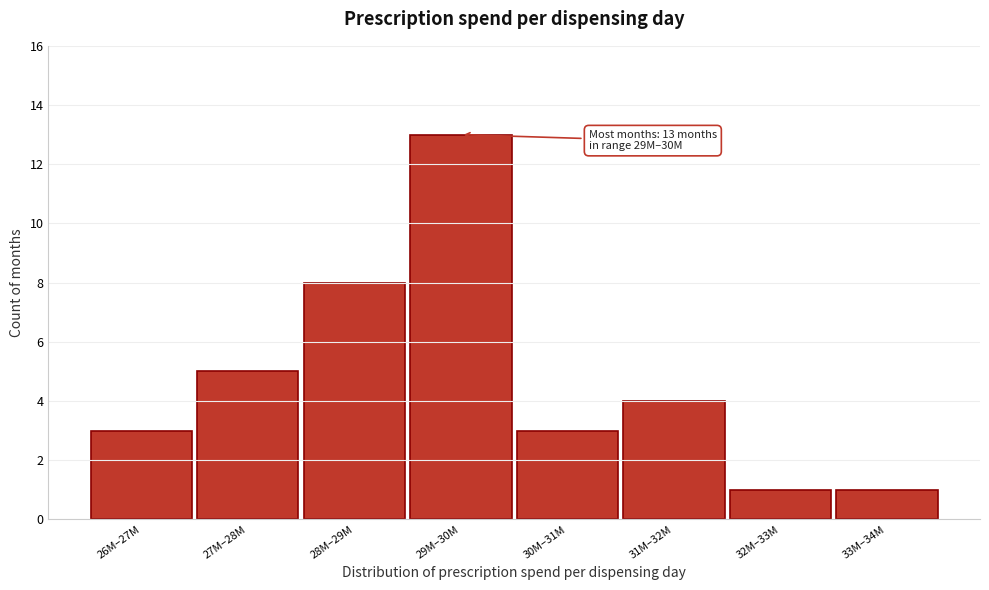

Reading left to right, extract all data points from this chart.

3	5	8	13	3	4	1	1